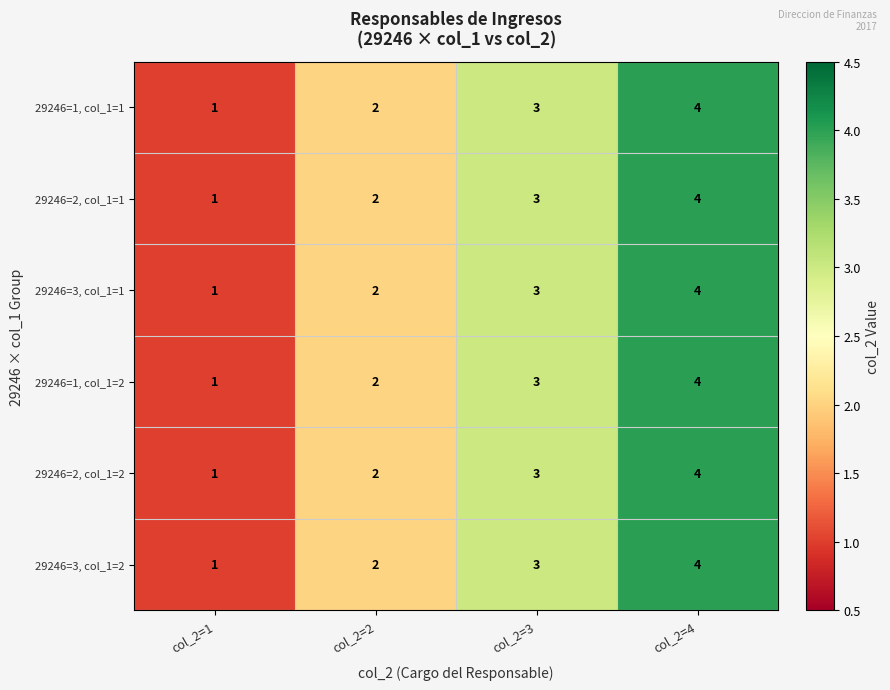

At which category is the sum across all series the highest?

col_2=4